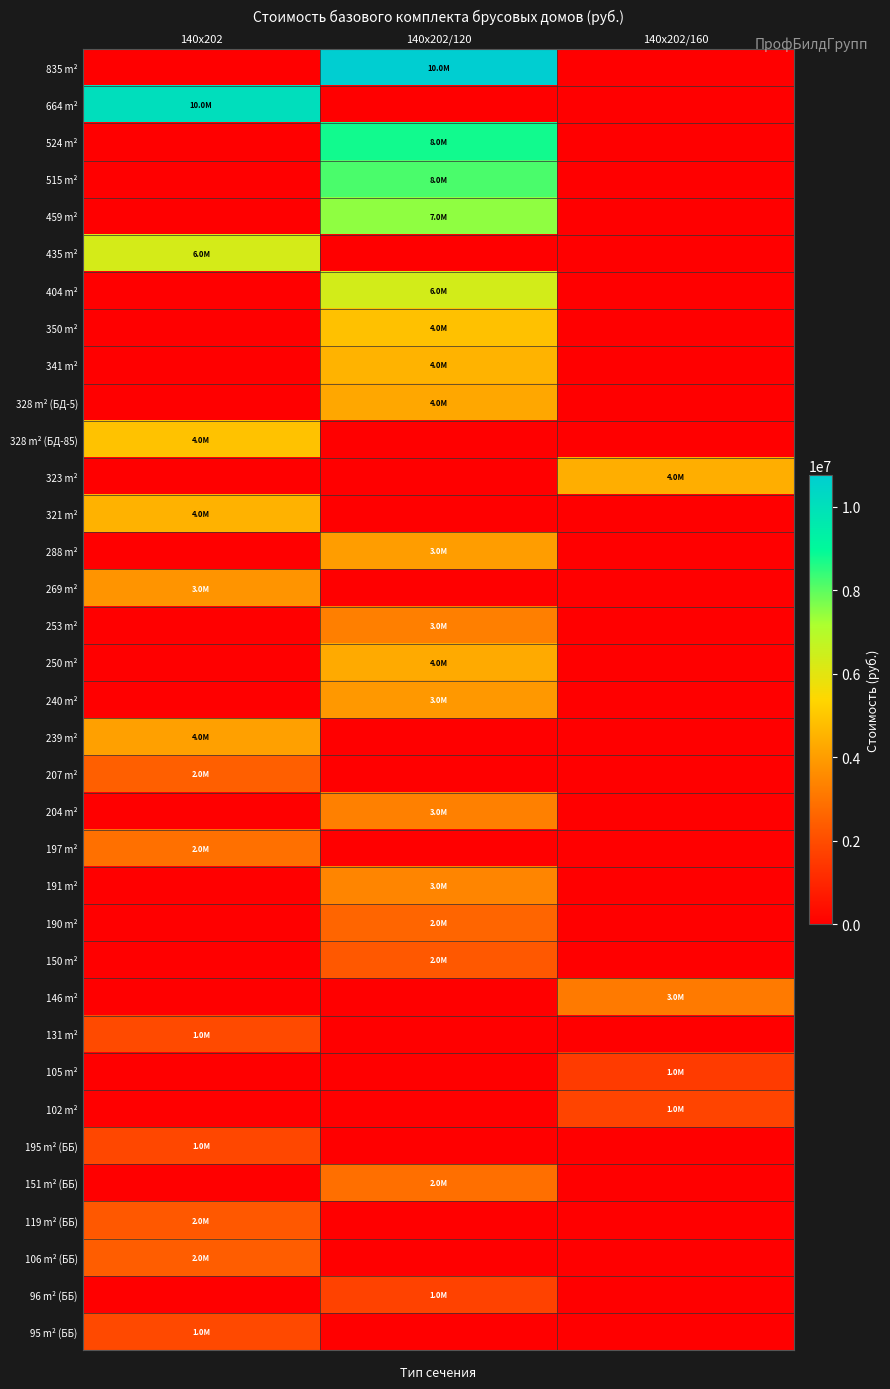

At which category is the sum across all series the highest?

140х202/120